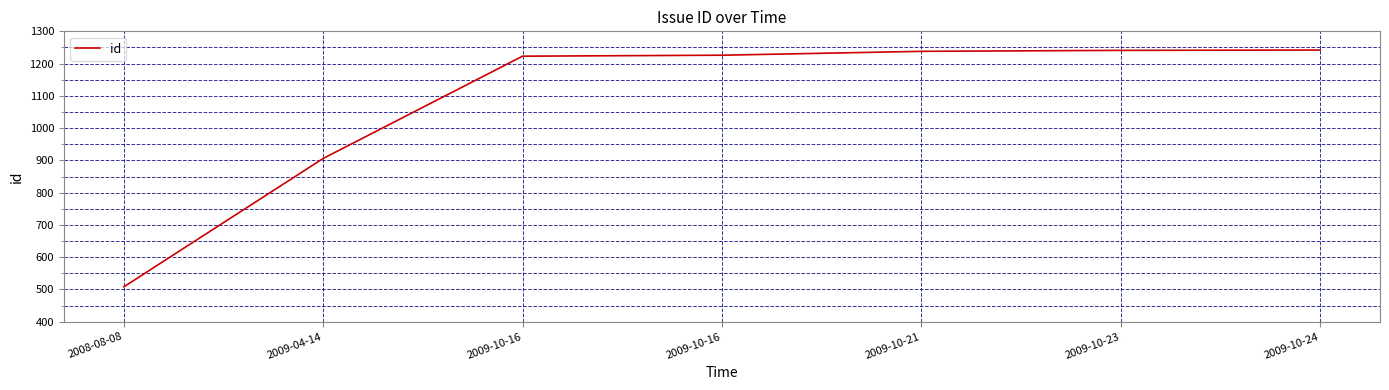

What is the average value?

1083